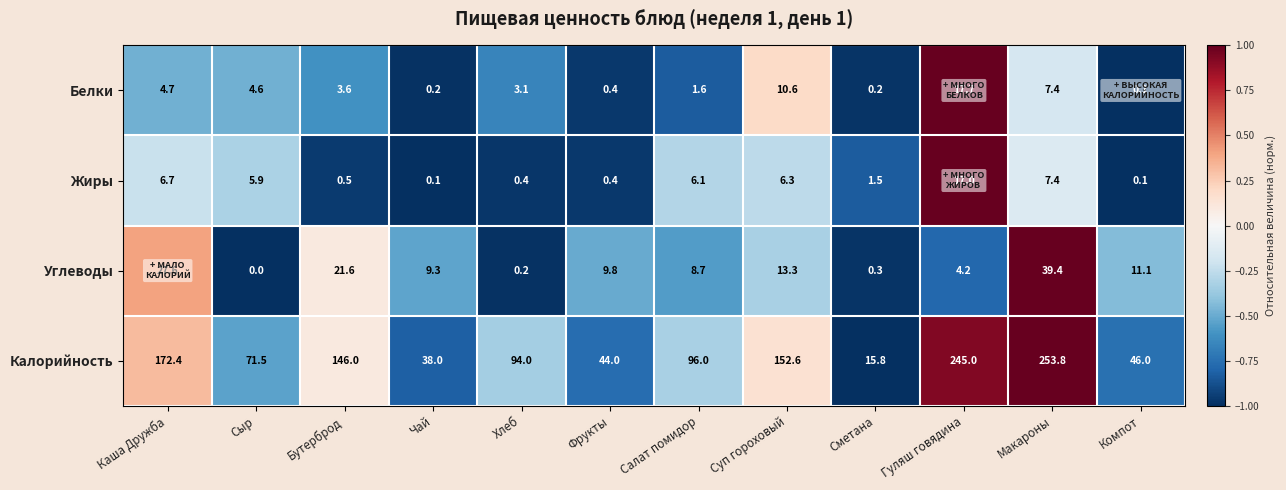

Which series has the widest spread of values?

Калорийность